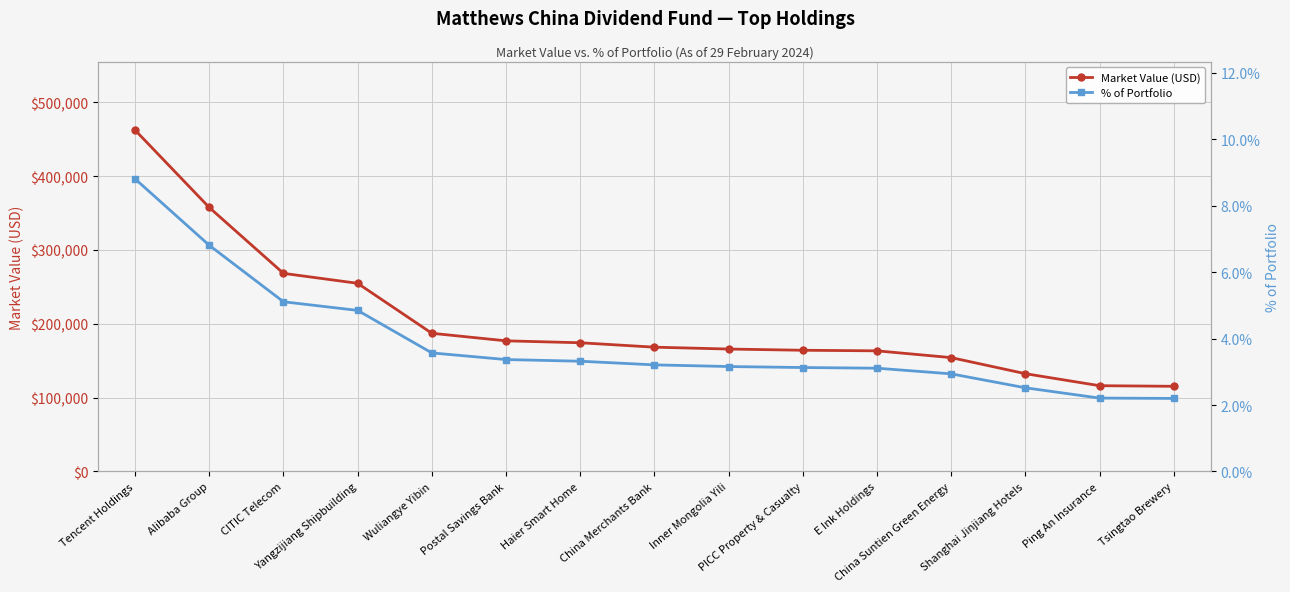

Which category has the highest value across all series?

Tencent Holdings